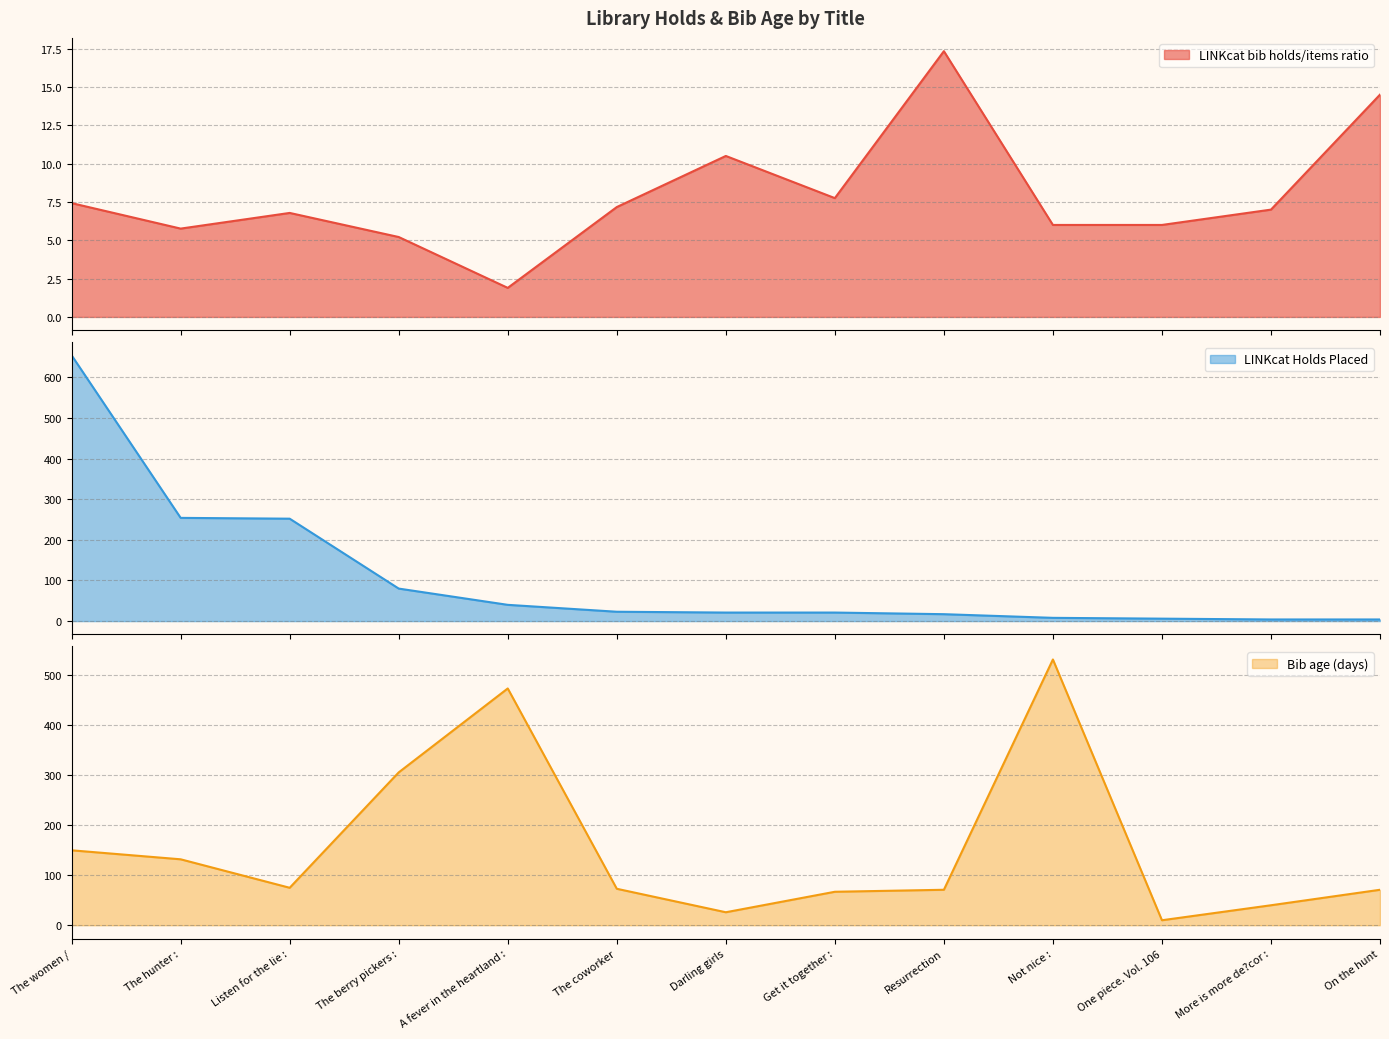

How many distinct data groups are displayed?

3